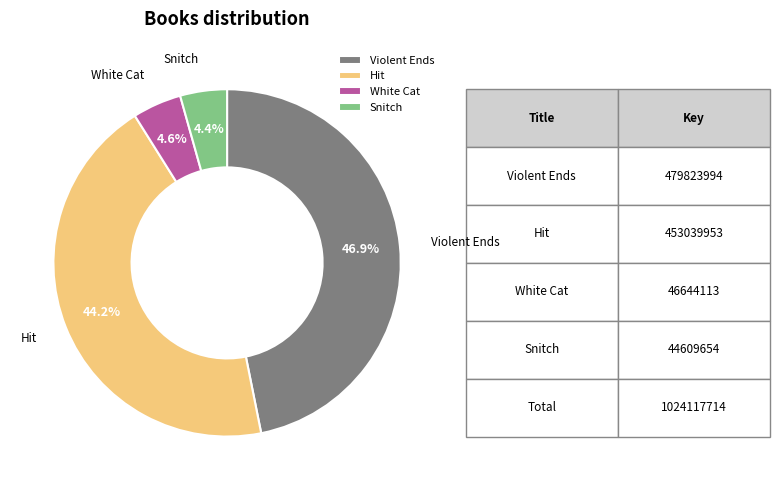

What percentage is the Hit slice, to the nearest percent?

44%